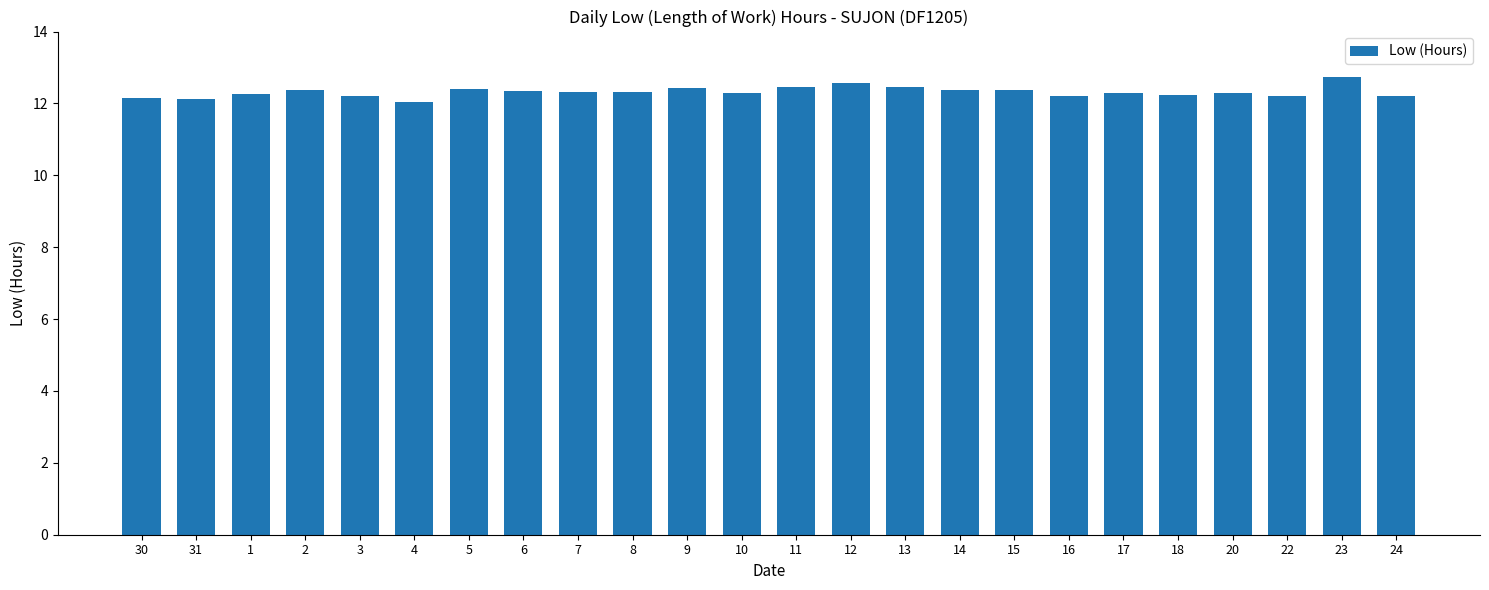

What is the label of the 10th bar from the right?

13